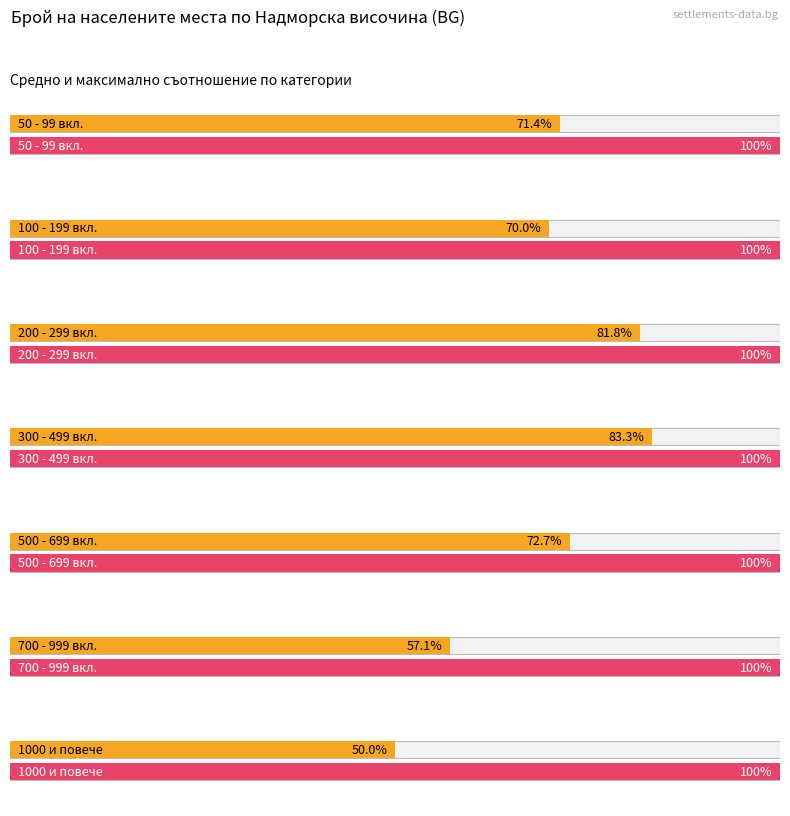

Are the bars grouped side by side (vs. stacked)?

Yes